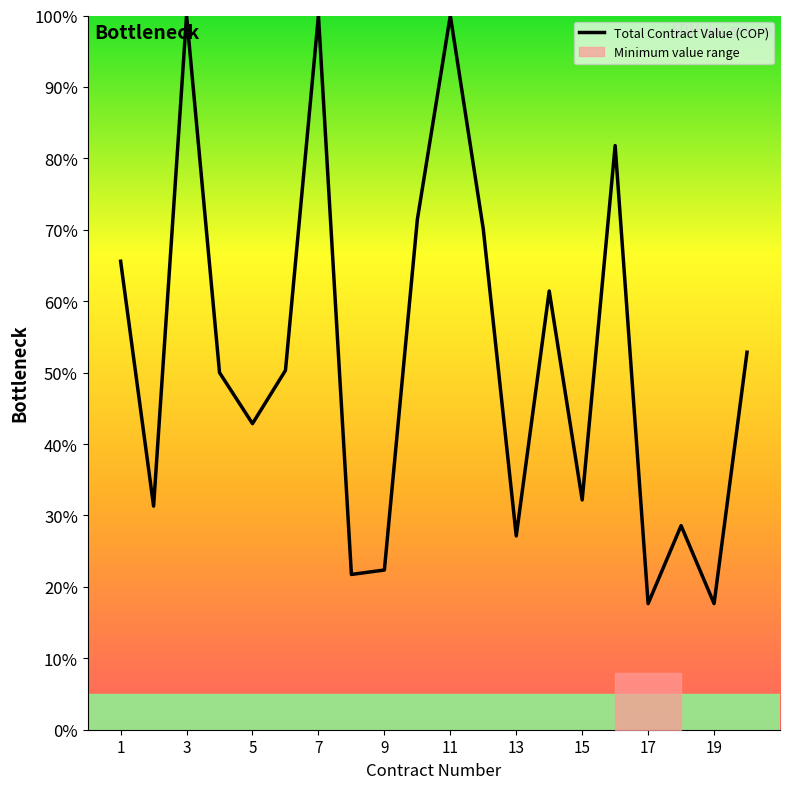

Approximately how many times larger is the value at 6 compared to 4?

1.0